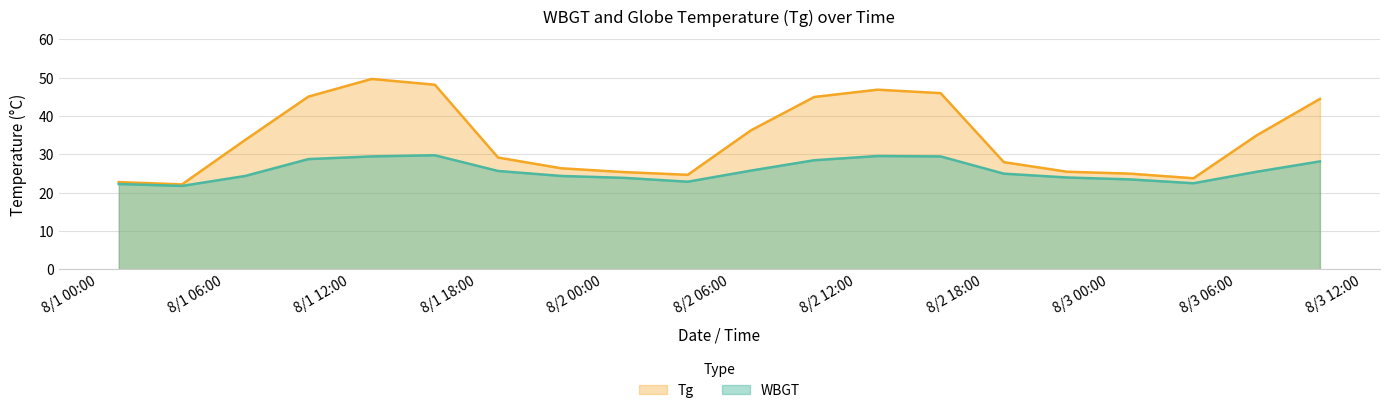

How many lines are shown in the chart?

2